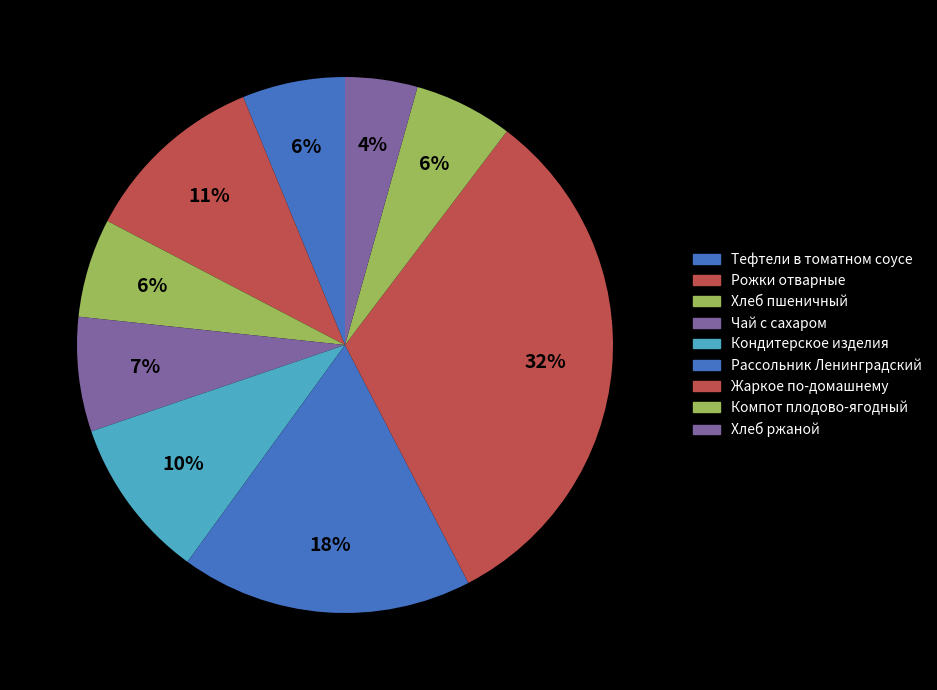

To the nearest percent, what percentage of the pie is Компот плодово-ягодный?

6%